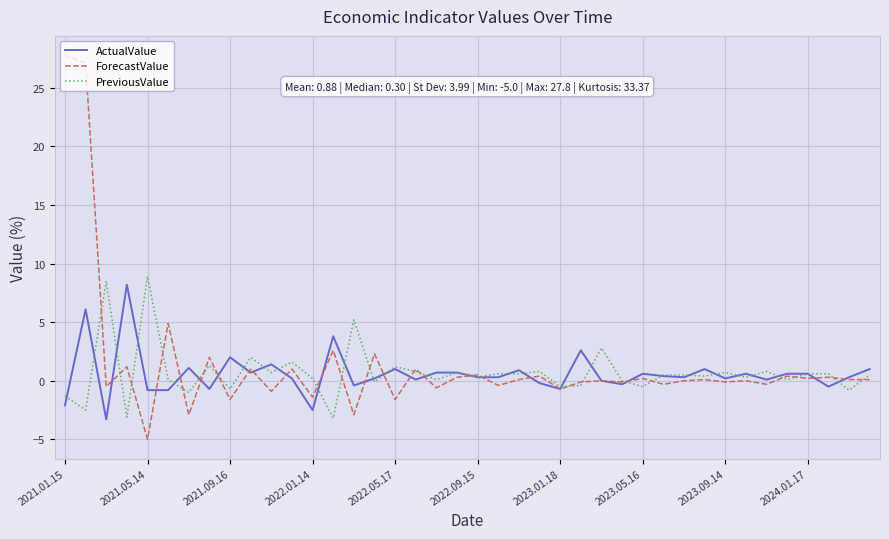

Which series has the widest spread of values?

ForecastValue